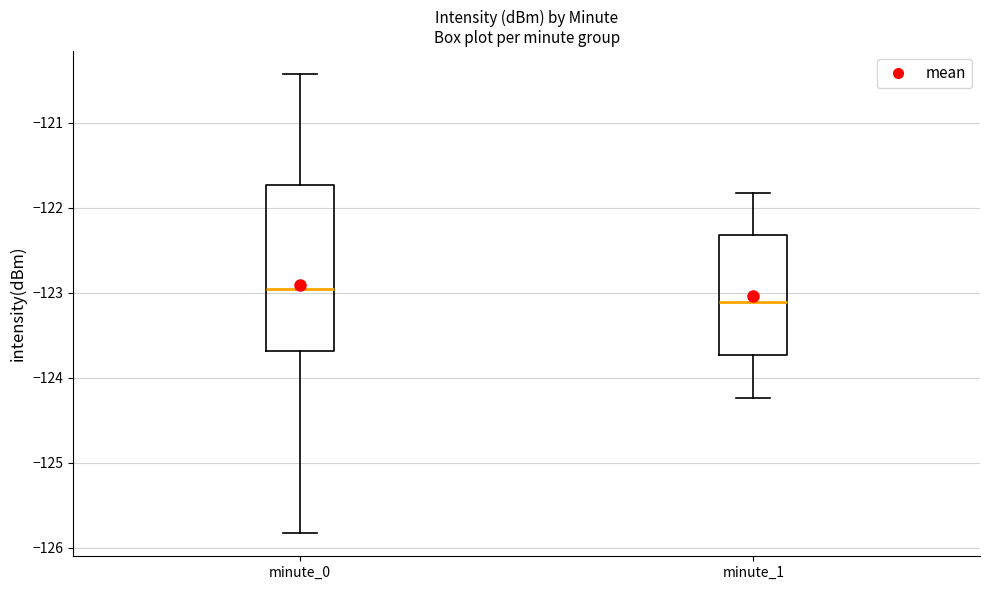

Reading left to right, transcribe this box plot: for each box, give where its median line is, the range the box spans, and where its two whiskers end, as read against the y-axis. The values are not printed on the chart, so give them approximately, as read against the axis.

minute_0: median -123.0, box -123.7 to -121.7, whiskers -125.8 to -120.4
minute_1: median -123.1, box -123.7 to -122.3, whiskers -124.2 to -121.8